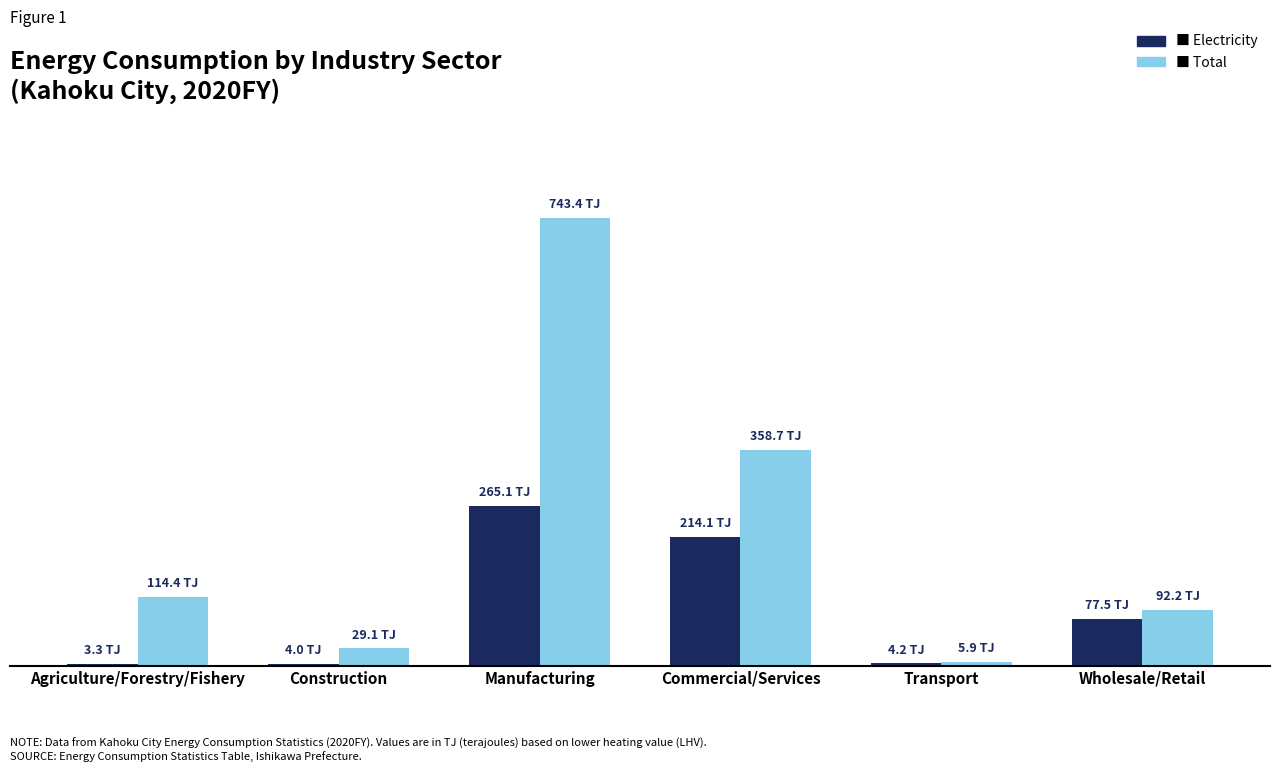

Are the bars grouped side by side (vs. stacked)?

Yes